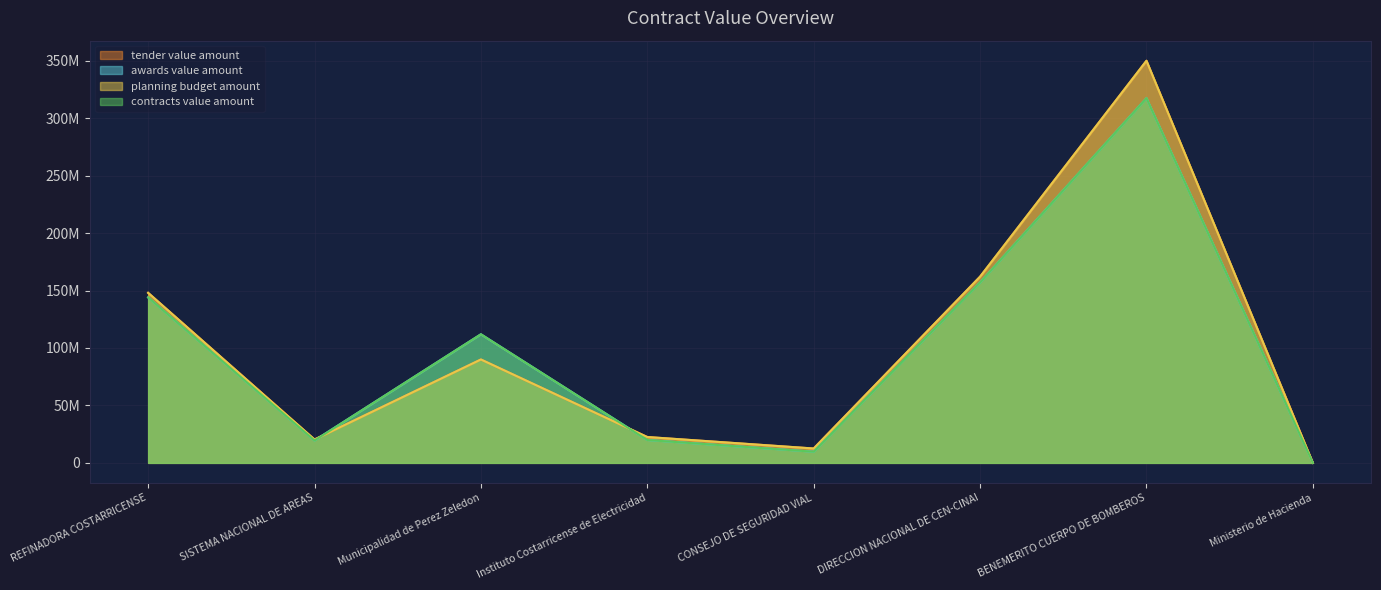

How many data points in planning budget amount are less than 90000000?

4